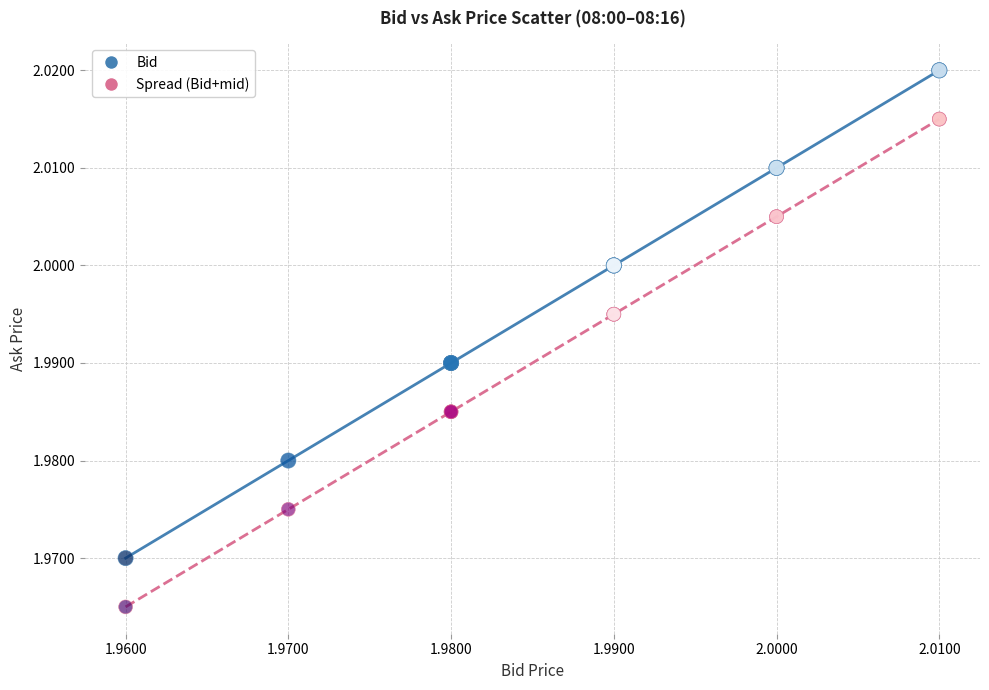

Which series reaches the maximum Y coordinate?

Bid